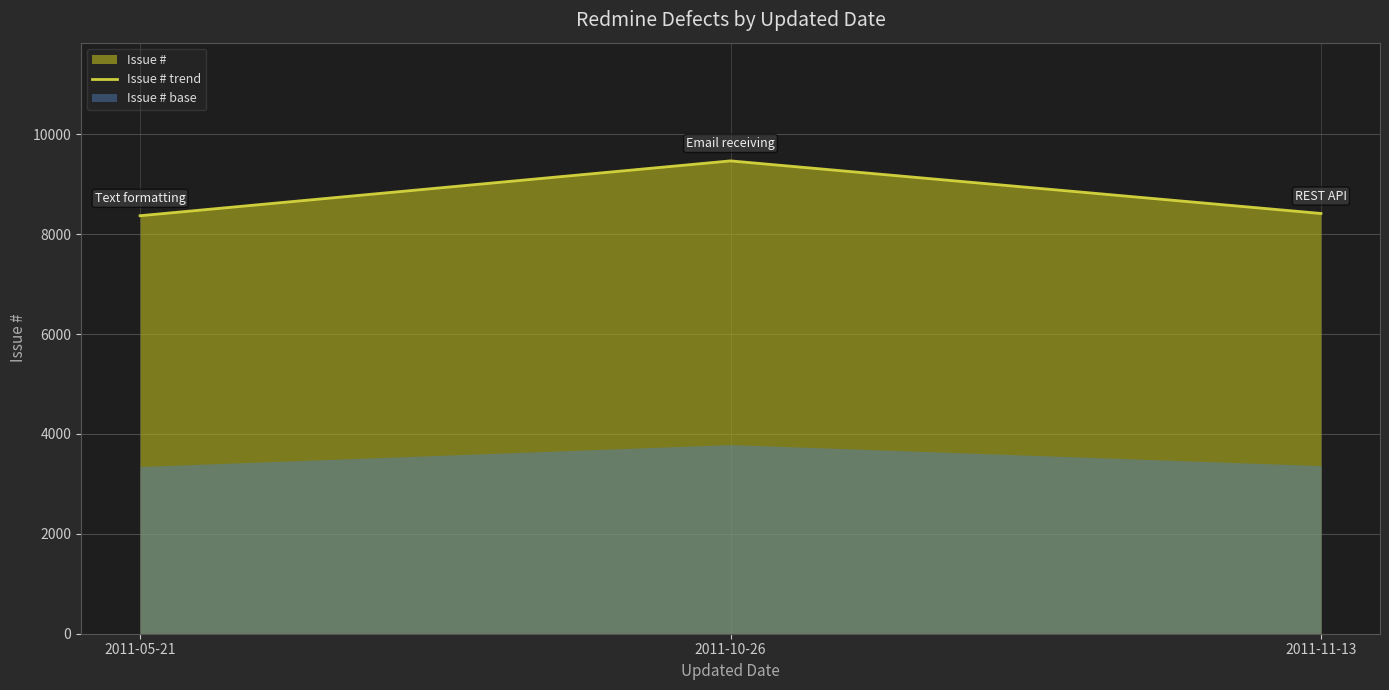

Reading right to left, extract all data points from this chart.

8416	9469	8371